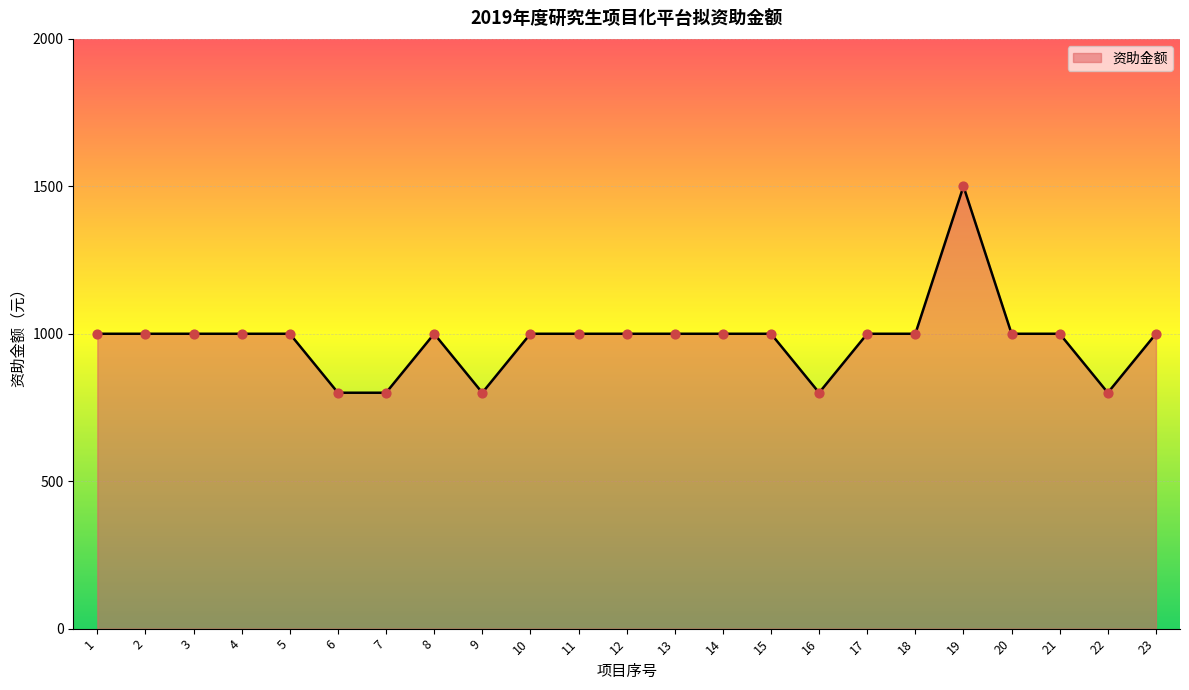

What is the change in value from 9 to 12?

+200